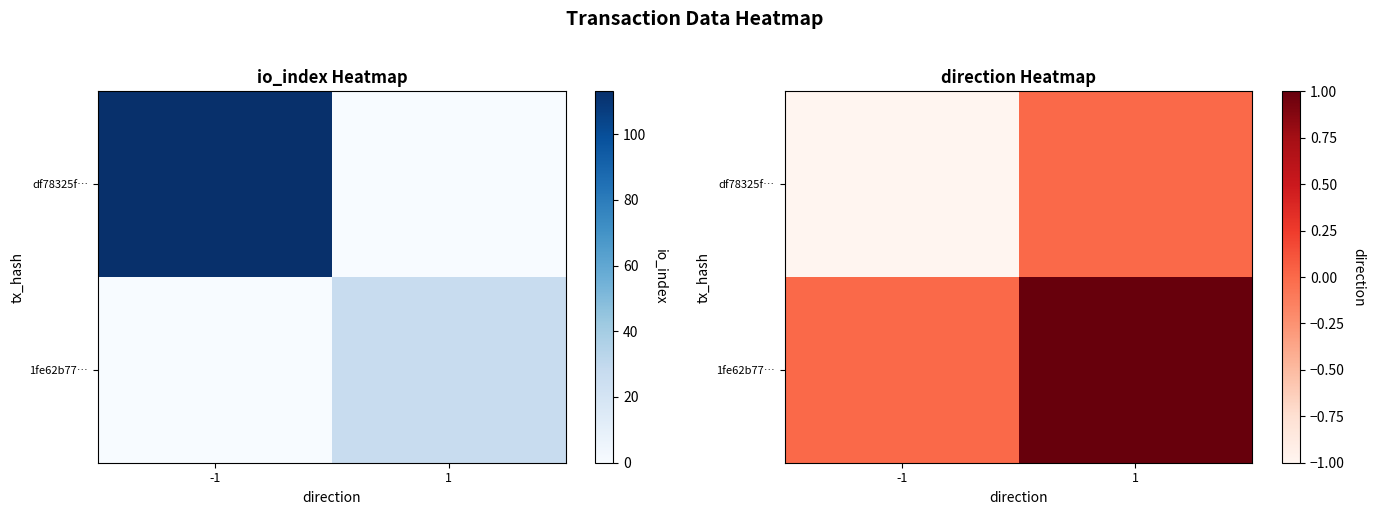

Which series has the largest total across all categories?

1fe62b77…